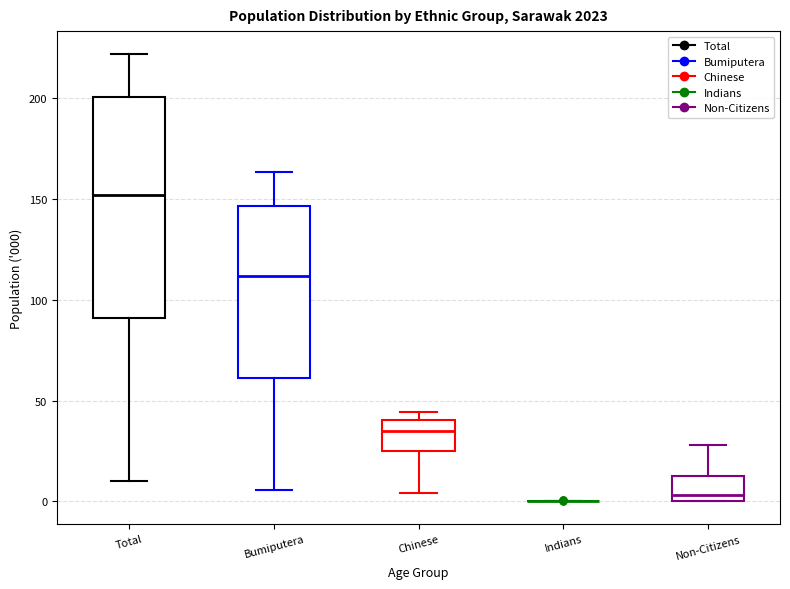

Reading left to right, transcribe this box plot: for each box, give where its median line is, the range the box spans, and where its two whiskers end, as read against the y-axis. The values are not printed on the chart, so give them approximately, as read against the axis.

Total: median 150, box 90 to 200, whiskers 10 to 220
Bumiputera: median 110, box 60 to 145, whiskers 5 to 165
Chinese: median 35, box 25 to 40, whiskers 5 to 45
Indians: box collapsed to a line at 0, whiskers 0 to 0
Non-Citizens: median 5, box 0 to 15, whiskers 0 to 30